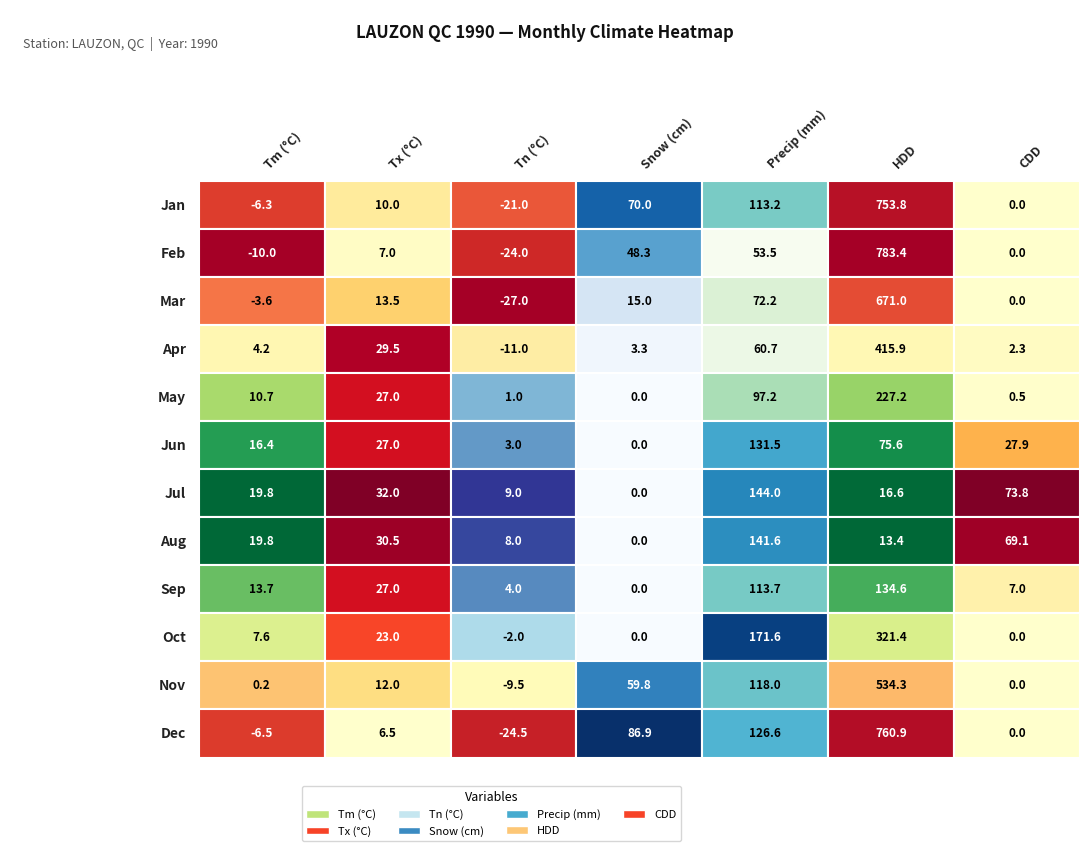

Which series changed the most between Tn and S?

Dec